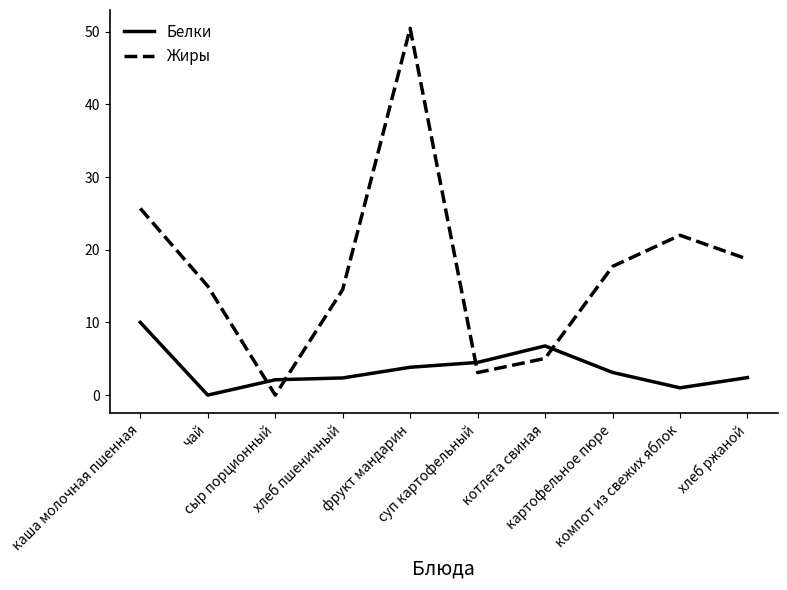

How many times do Жиры and Белки cross each other?

4